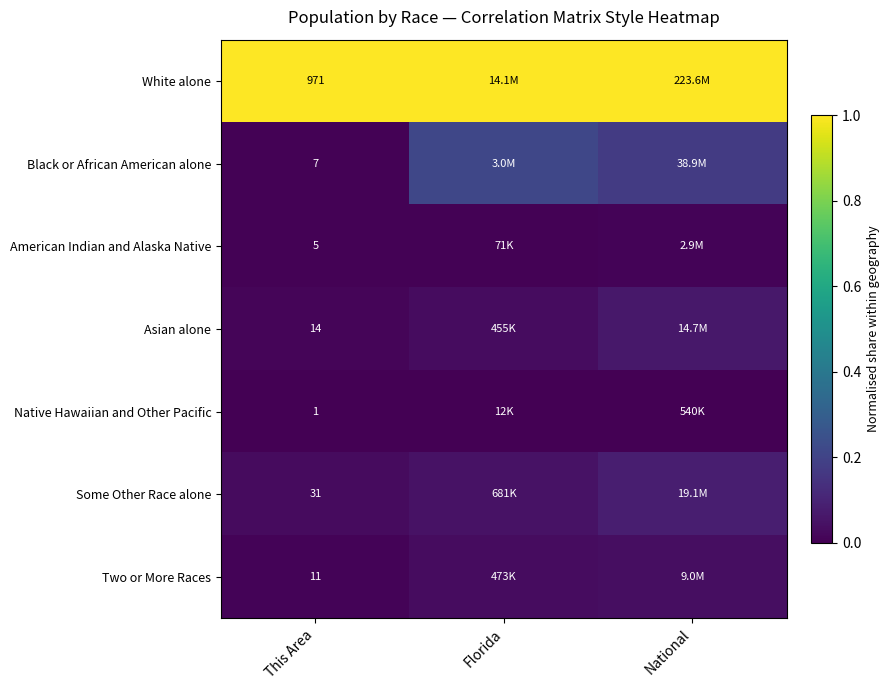

At which category does the chart reach its minimum across all series?

This Area